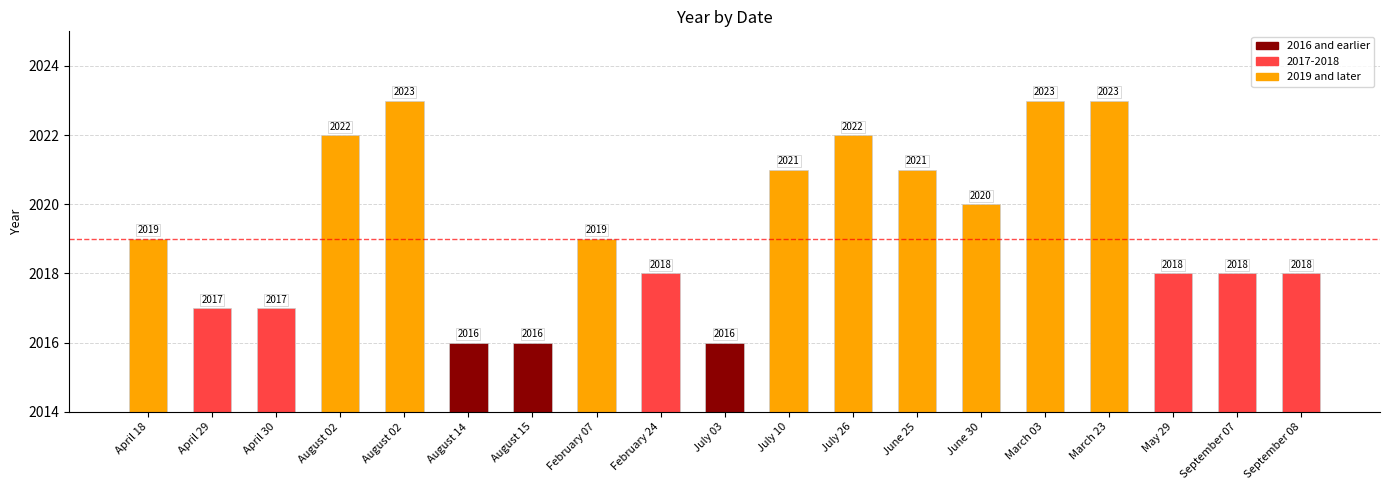

Are the bars horizontal?

No